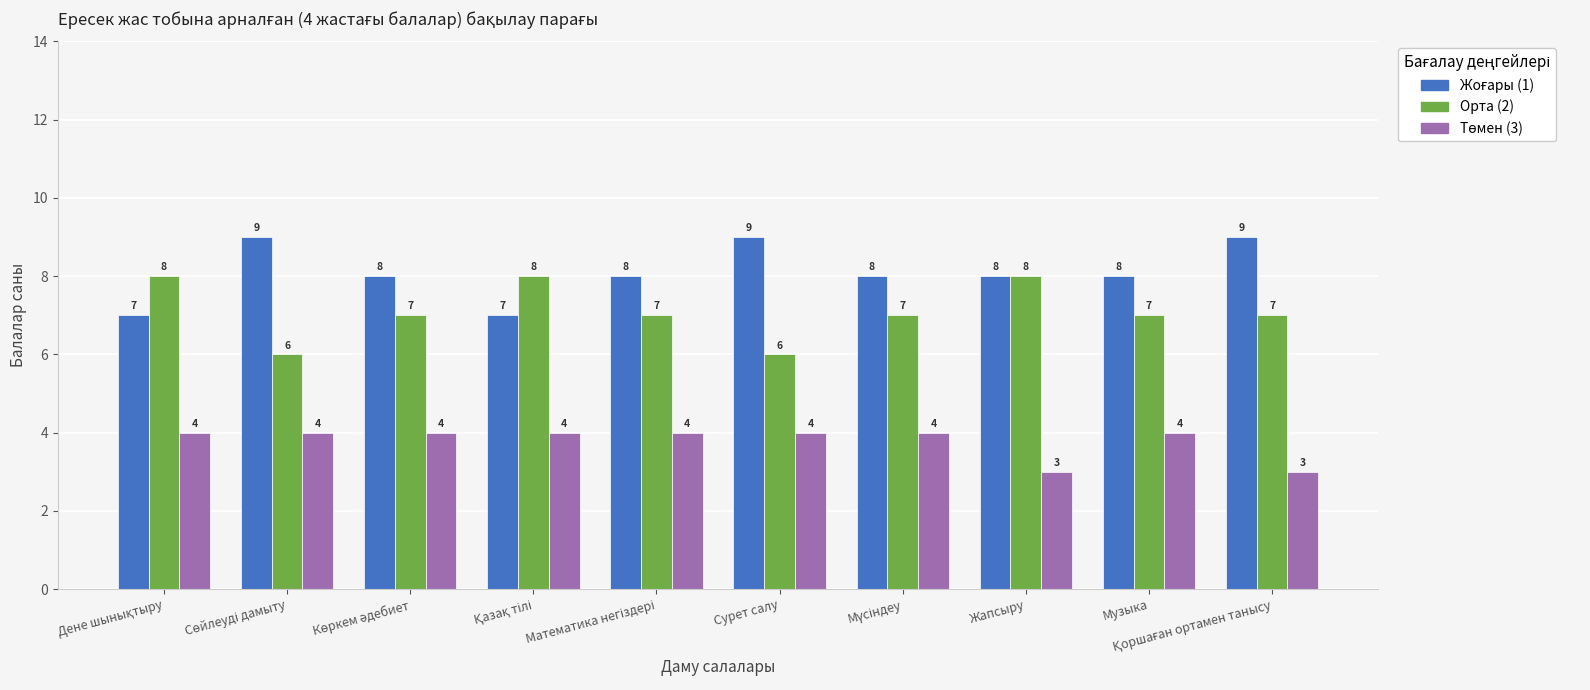

What is the sum of all Орта (2) values?

71